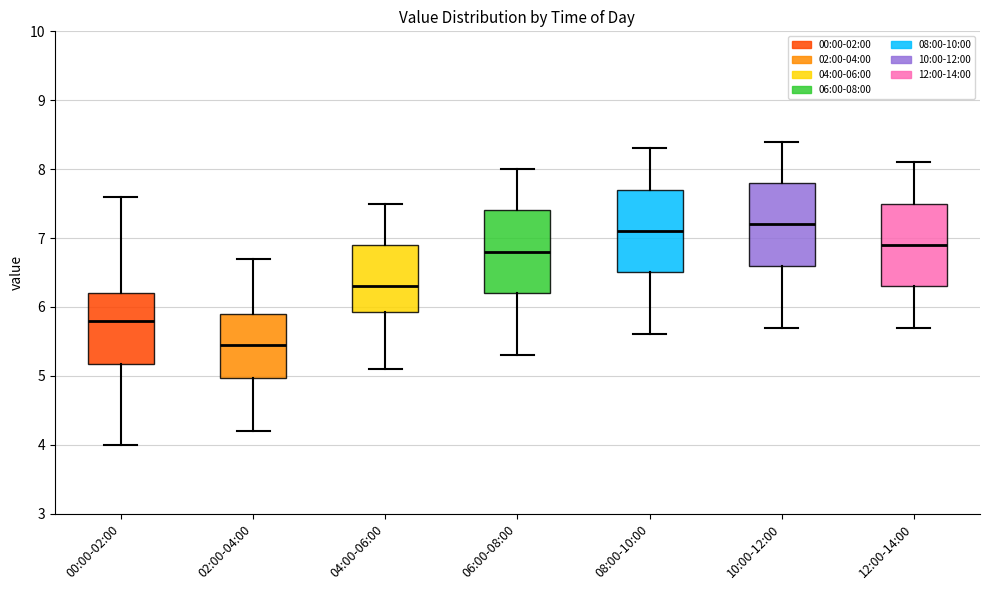

Reading left to right, read every box against the y-axis: the position of its median line, the range the box covers, and the ends of its whiskers. The values are not printed on the chart, so give them approximately, as read against the axis.

00:00-02:00: median 5.8, box 5.2 to 6.2, whiskers 4.0 to 7.6
02:00-04:00: median 5.5, box 5.0 to 5.9, whiskers 4.2 to 6.7
04:00-06:00: median 6.3, box 5.9 to 6.9, whiskers 5.1 to 7.5
06:00-08:00: median 6.8, box 6.2 to 7.4, whiskers 5.3 to 8.0
08:00-10:00: median 7.1, box 6.5 to 7.7, whiskers 5.6 to 8.3
10:00-12:00: median 7.2, box 6.6 to 7.8, whiskers 5.7 to 8.4
12:00-14:00: median 6.9, box 6.3 to 7.5, whiskers 5.7 to 8.1